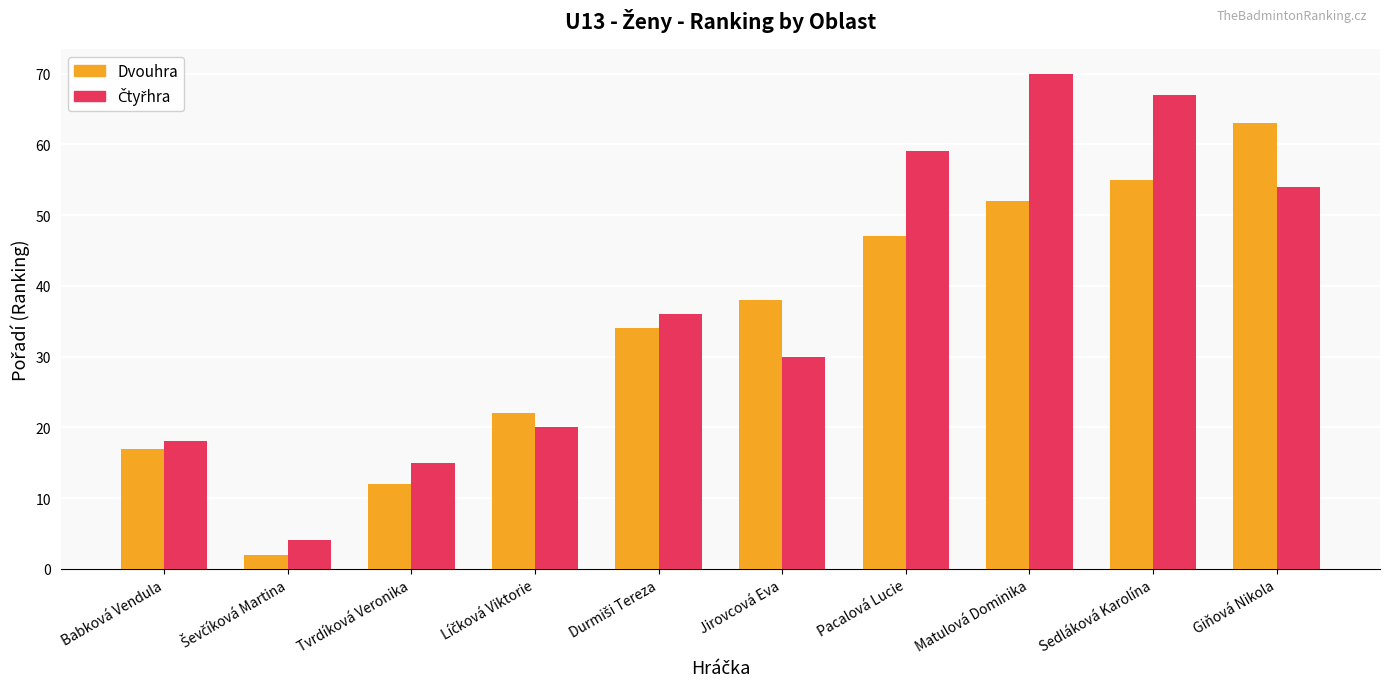

What is the total value across all series at Matulová Dominika?

122